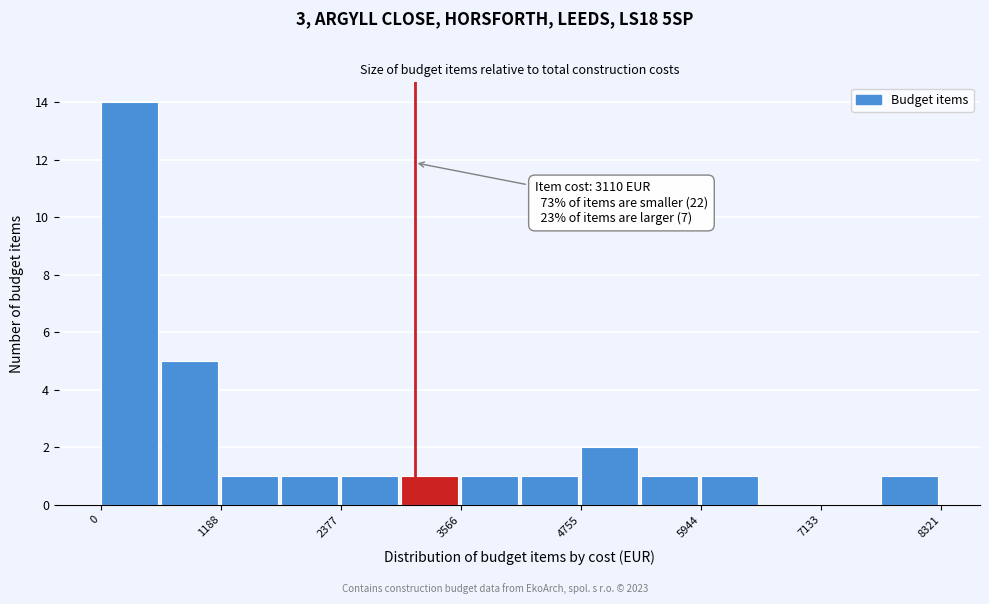

Around what value on the x-axis is the tallest bar? Give the approximate position of its centre, as read against the axis.

200